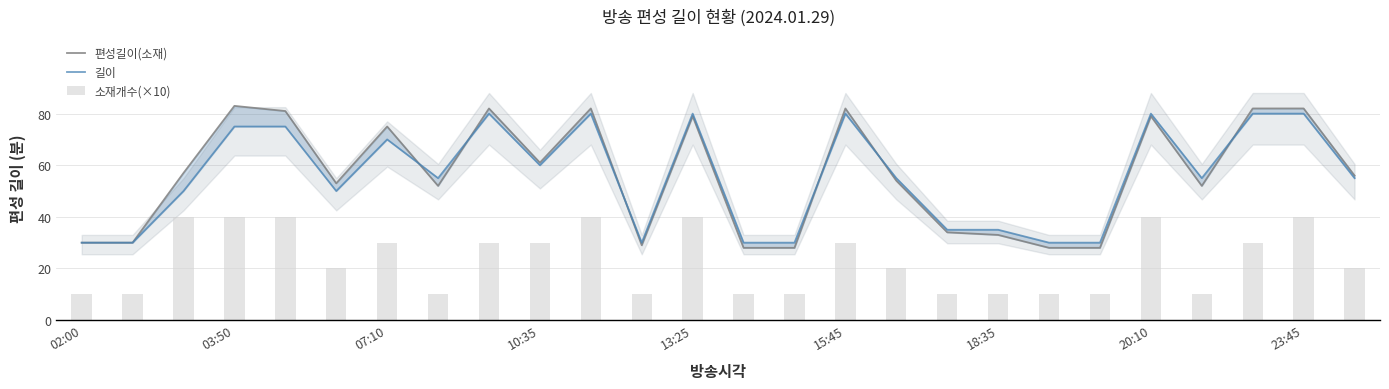

How many values in the 편성길이(소재) series exceed 56?

12